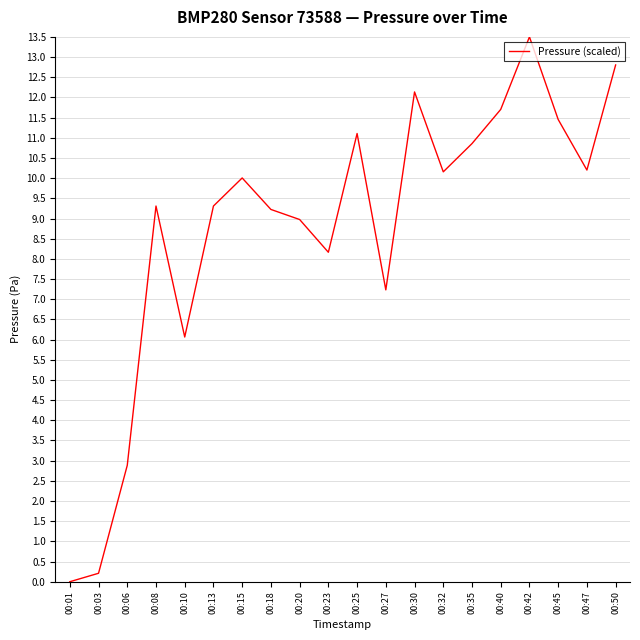

Between 00:32 and 00:50, which is larger?

00:50